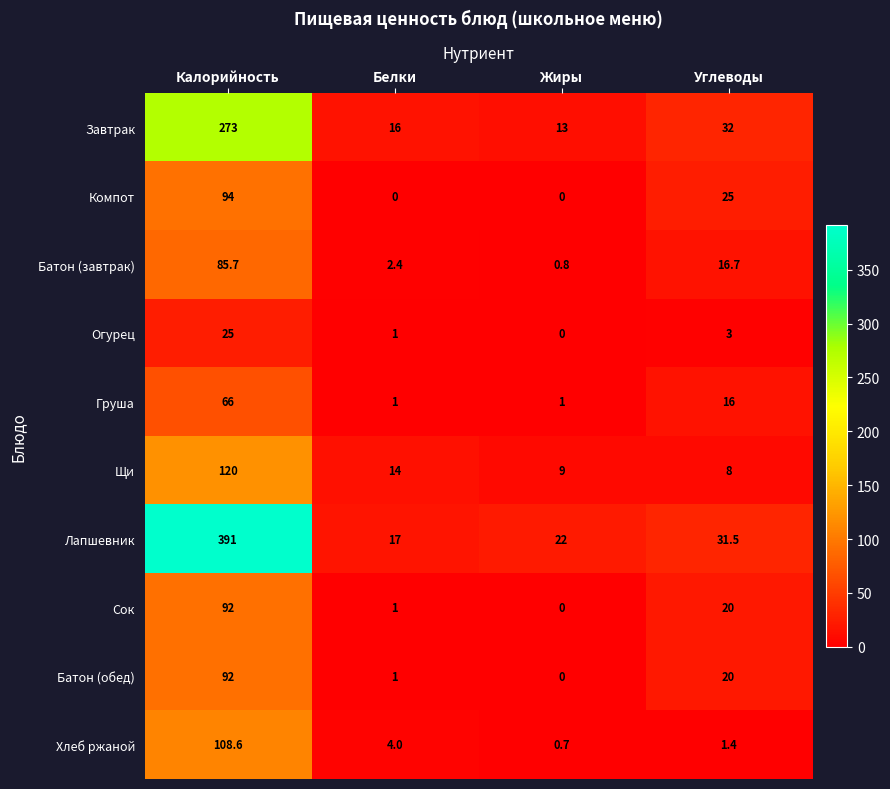

The value of Батон (завтрак) at Калорийность is 85.7. True or false?

True